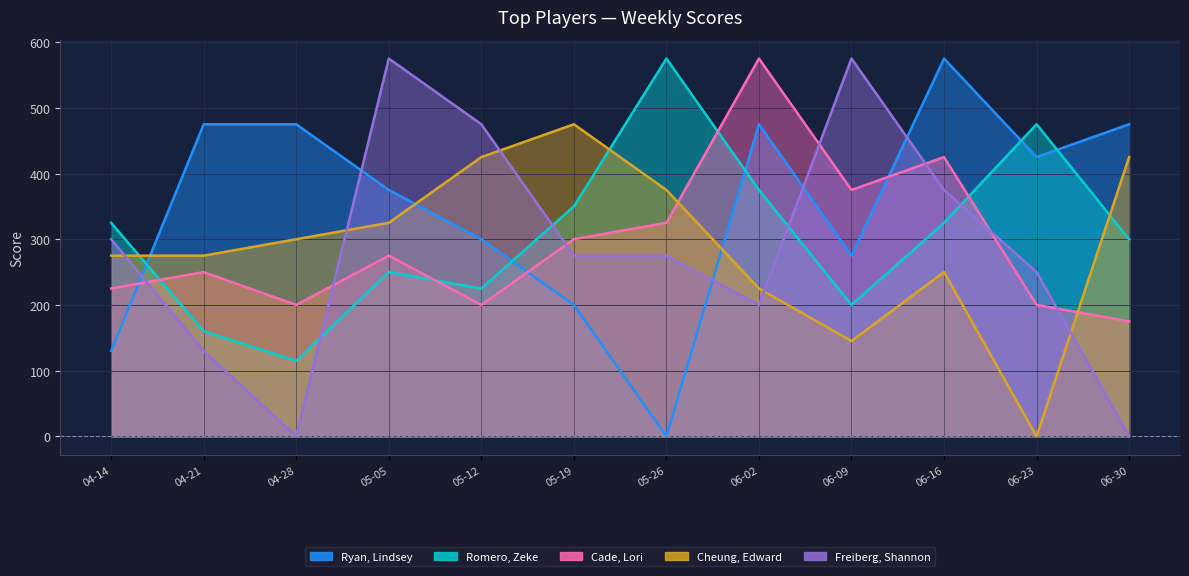

How many distinct data groups are displayed?

5